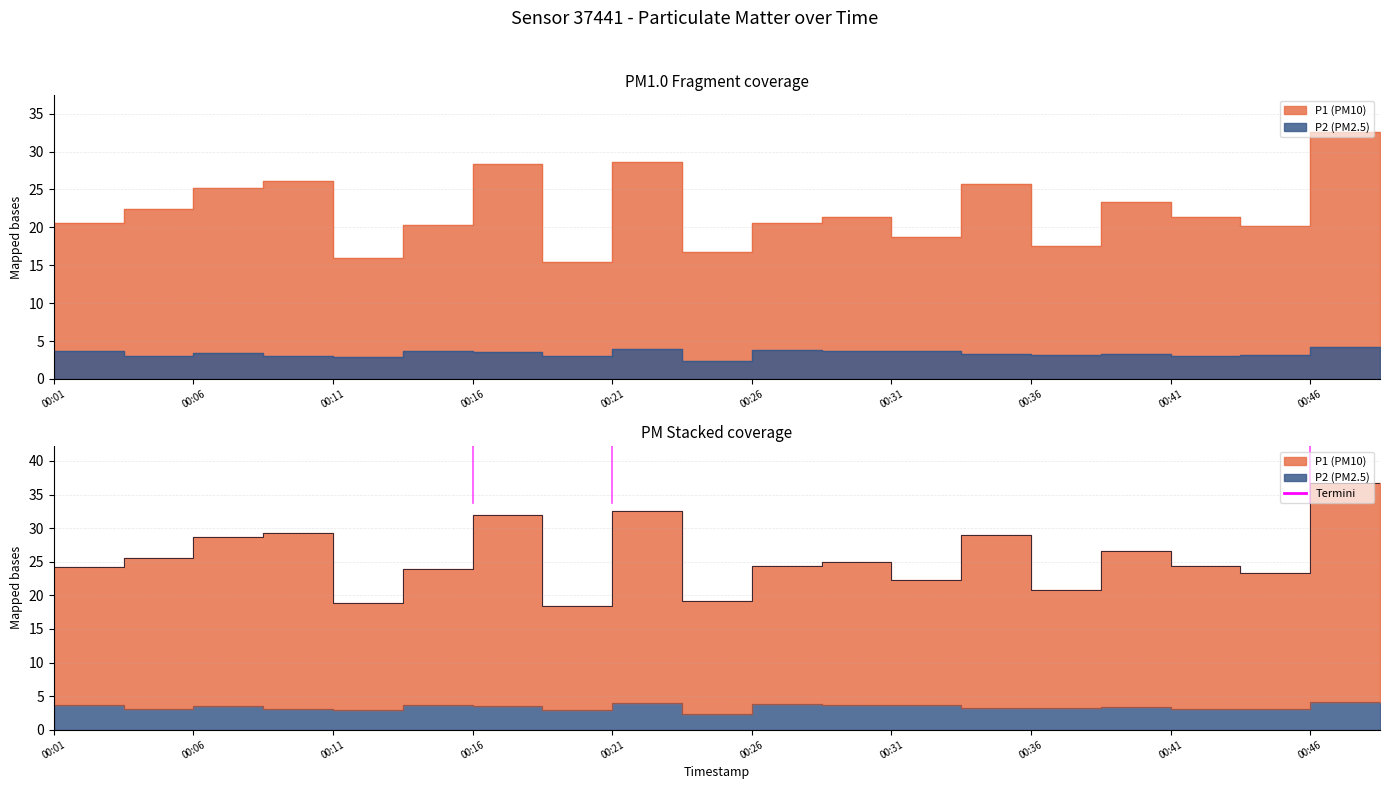

Is the value of P1 at 00:04 greater than the value of P2 at 00:36?

Yes